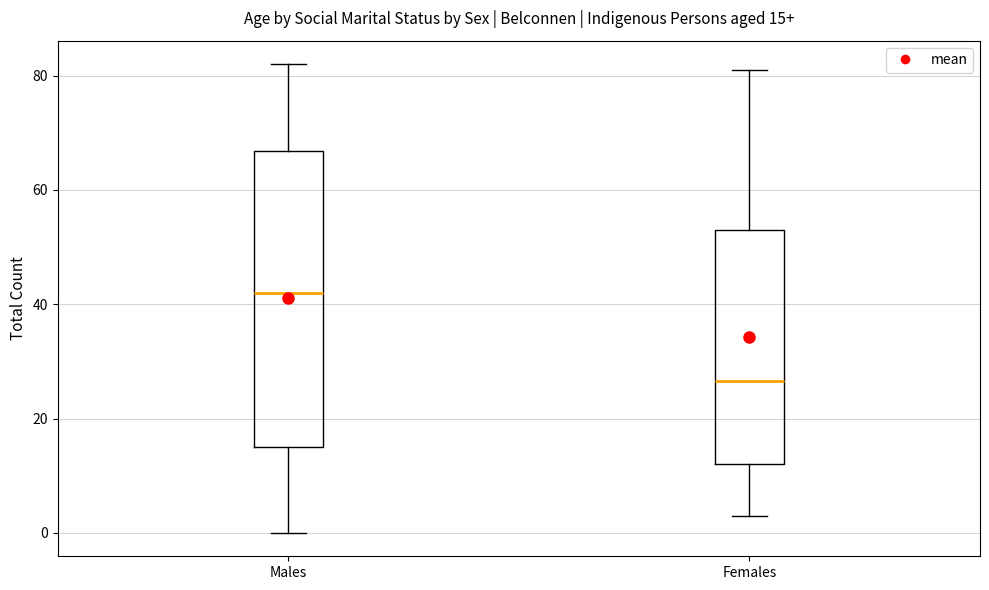

Which box's median line is the highest?

Males